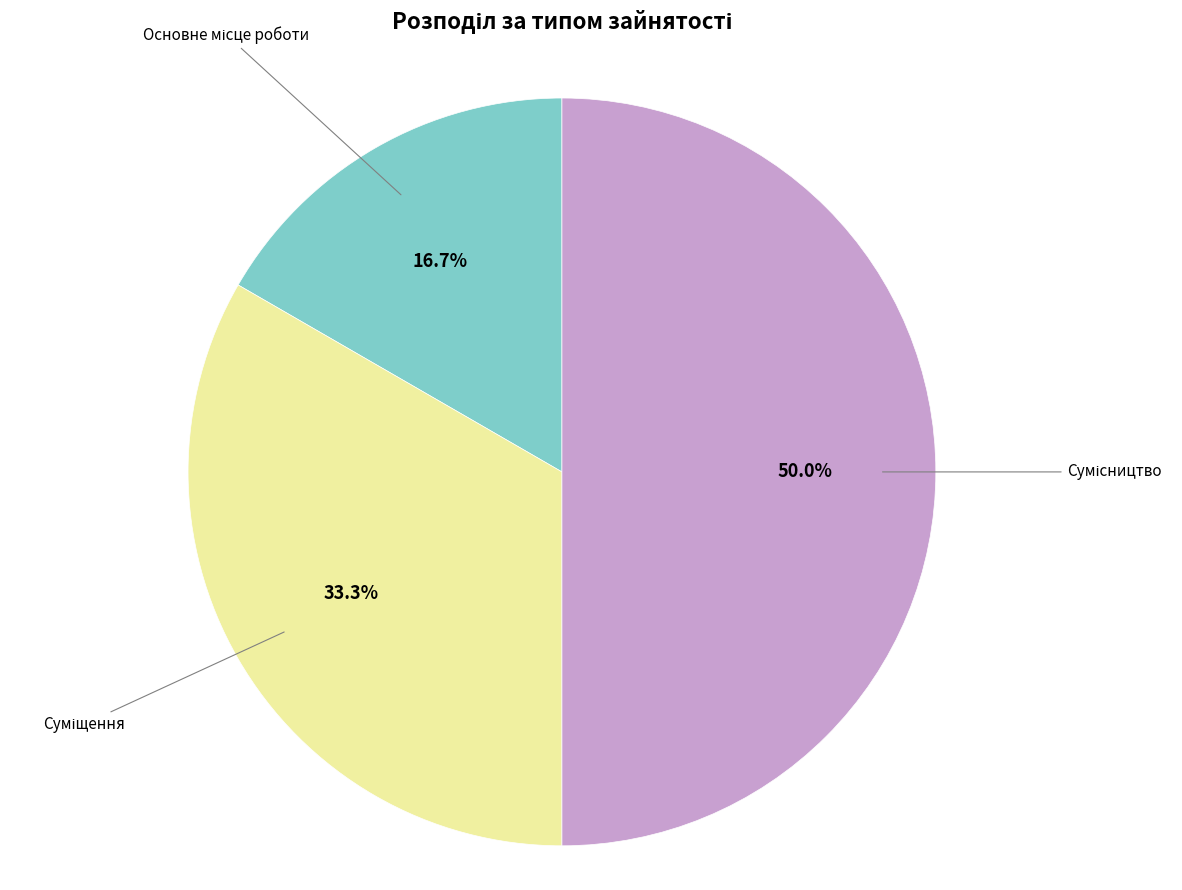

How many segments does this pie chart have?

3